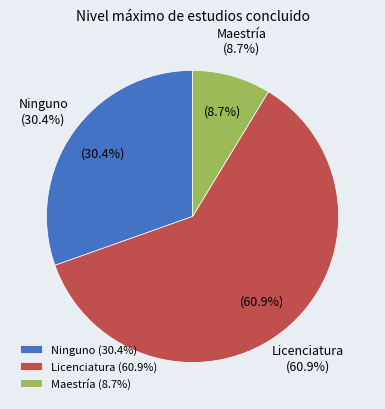

Count the number of slices in the pie.

3